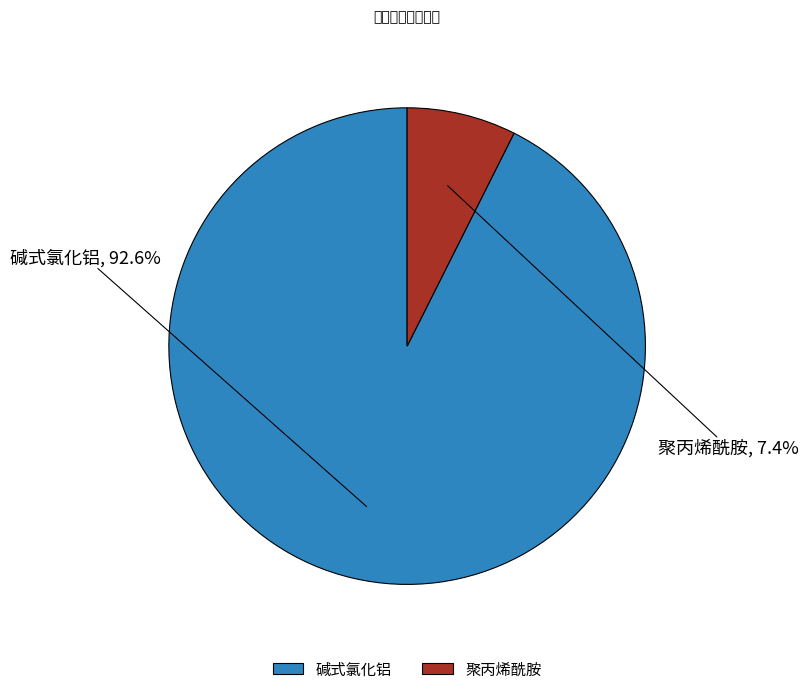

To the nearest percent, what percentage of the pie is 碱式氯化铝?

93%